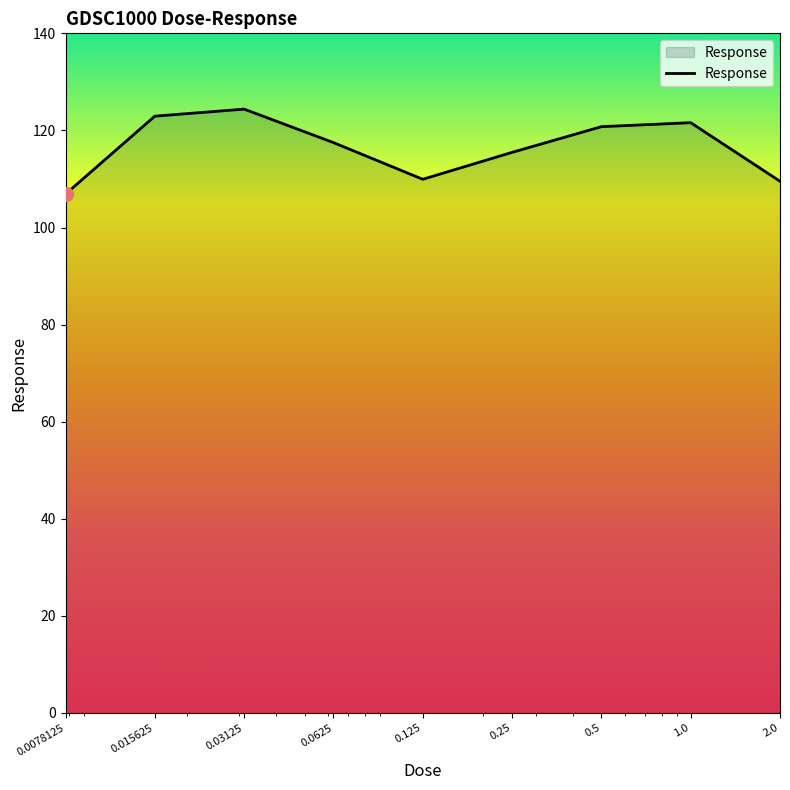

What is the difference between the maximum and minimum values?

17.5